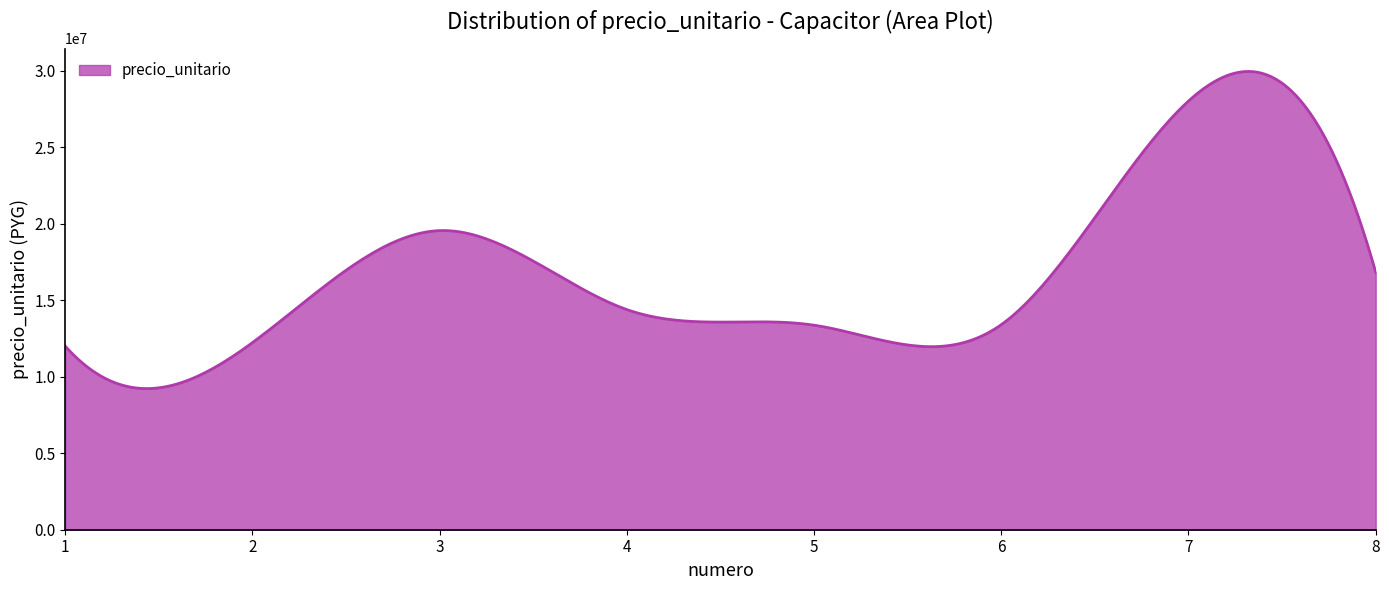

How many lines are shown in the chart?

1